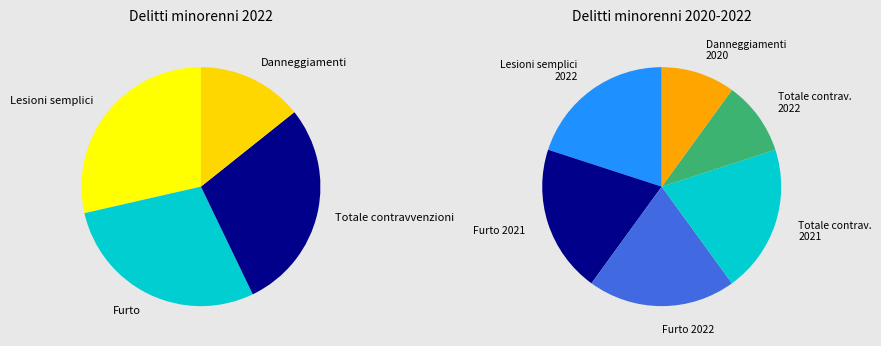

Count the number of slices in the pie.

4